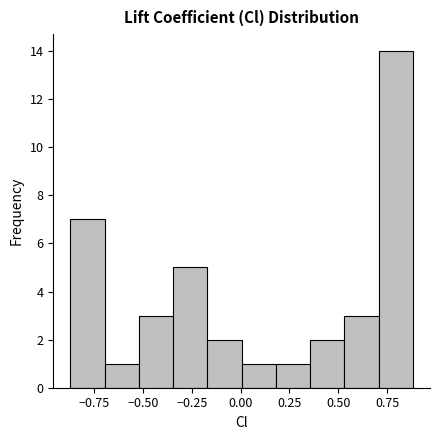

Around what value on the x-axis is the tallest bar? Give the approximate position of its centre, as read against the axis.

0.80